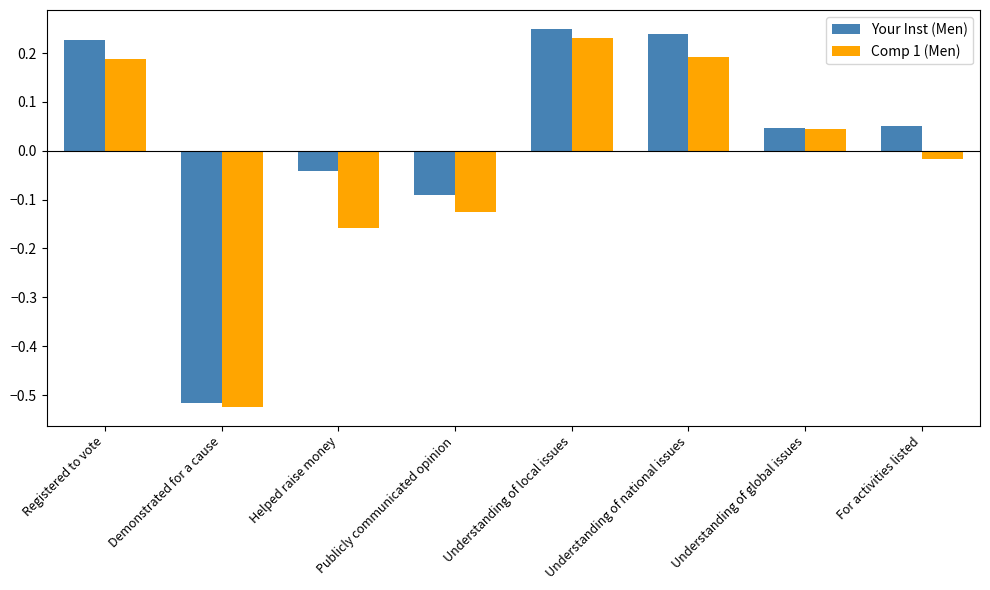

What is the difference between the maximum and minimum values in the Comp 1 (Men) series?

0.8